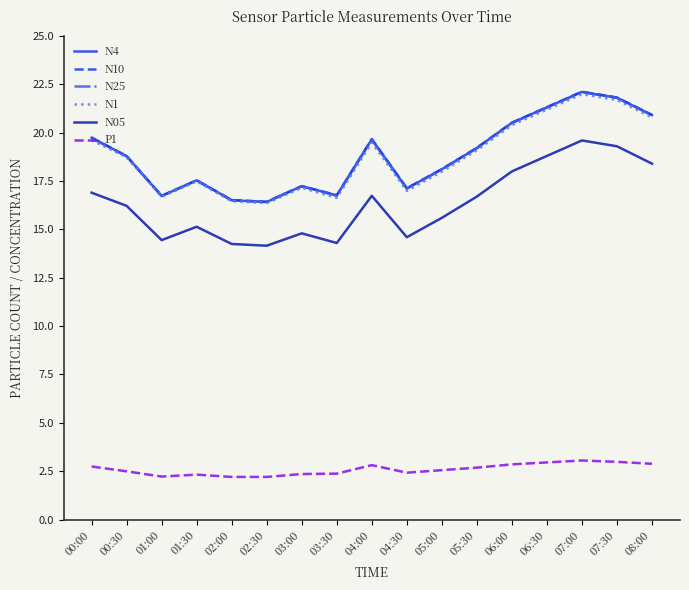

The N05 series shows 24.1 at 04:00. True or false?

False